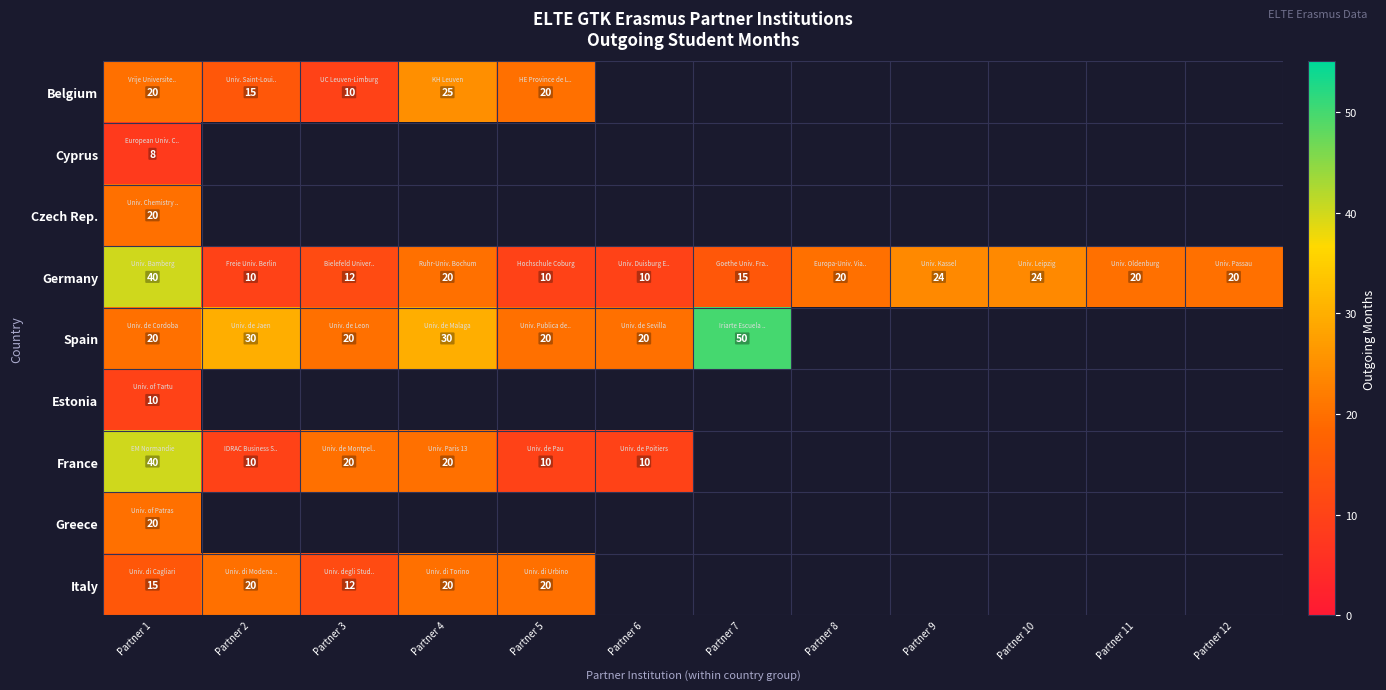

What is the total value across all series at Partner 1?

193